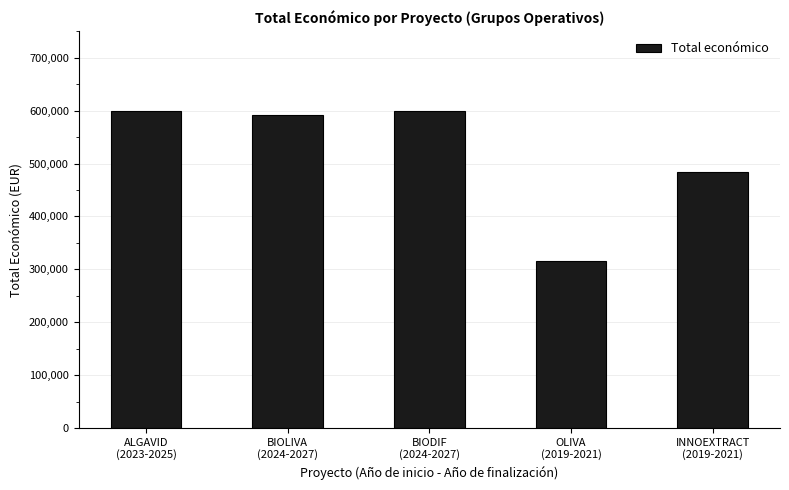

Is it true that the value at BIODIF
(2024-2027) is 380061?

False